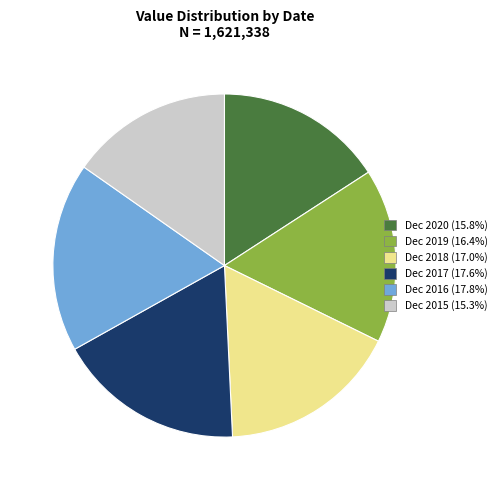

Combined, do Dec 2016 and Dec 2018 account for over 50%?

No